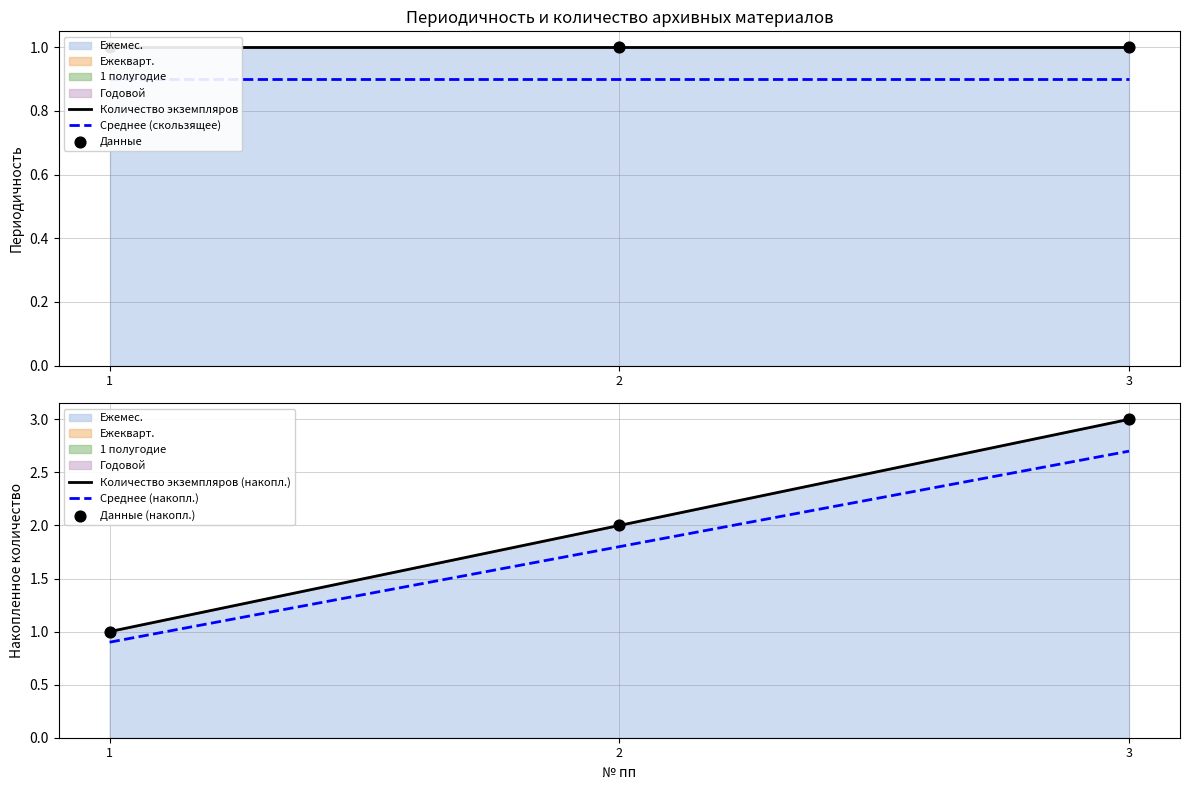

At how many categories does at least one series exceed 2?

1